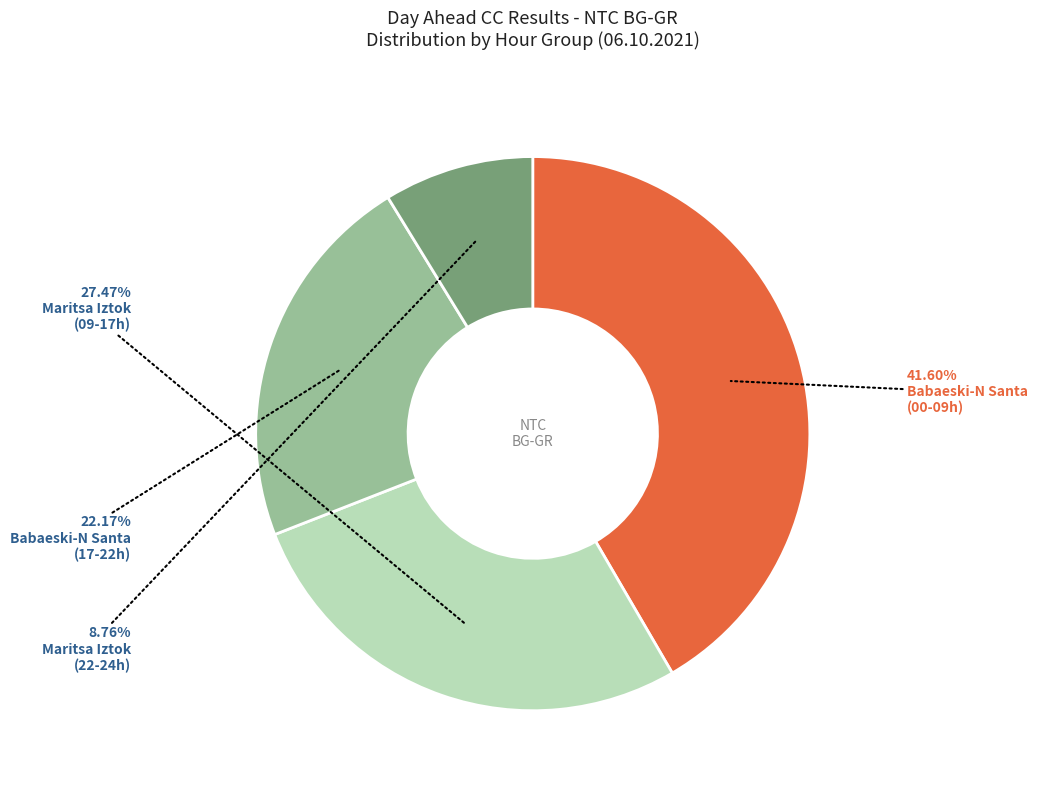

Is there a majority slice in this chart?

No